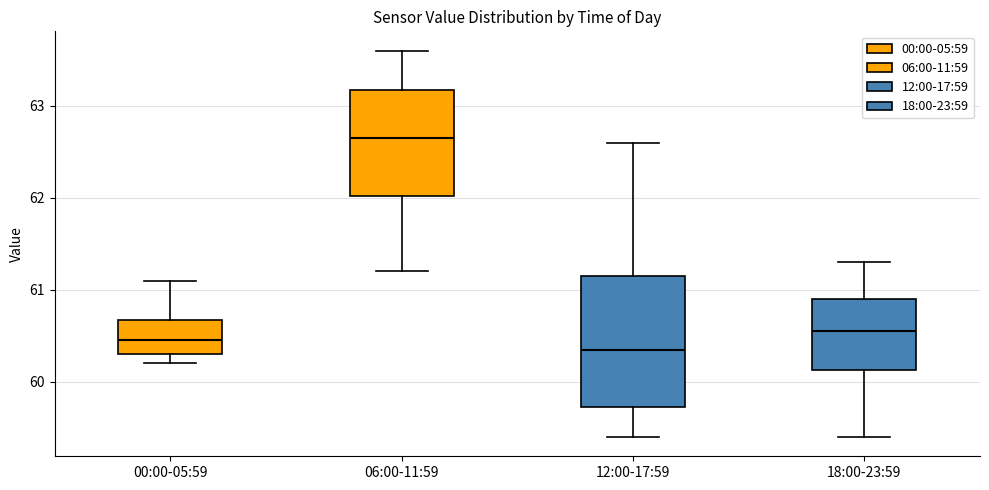

Where does the median line of the box for 06:00-11:59 sit on the y-axis? The values are not printed on the chart, so give them approximately, as read against the axis.

62.7